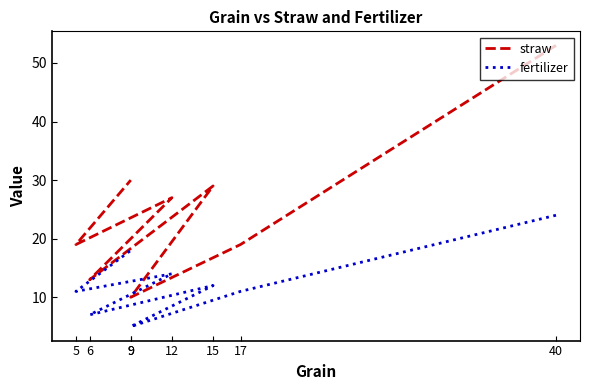

Which category has the lowest value in the straw series?

9